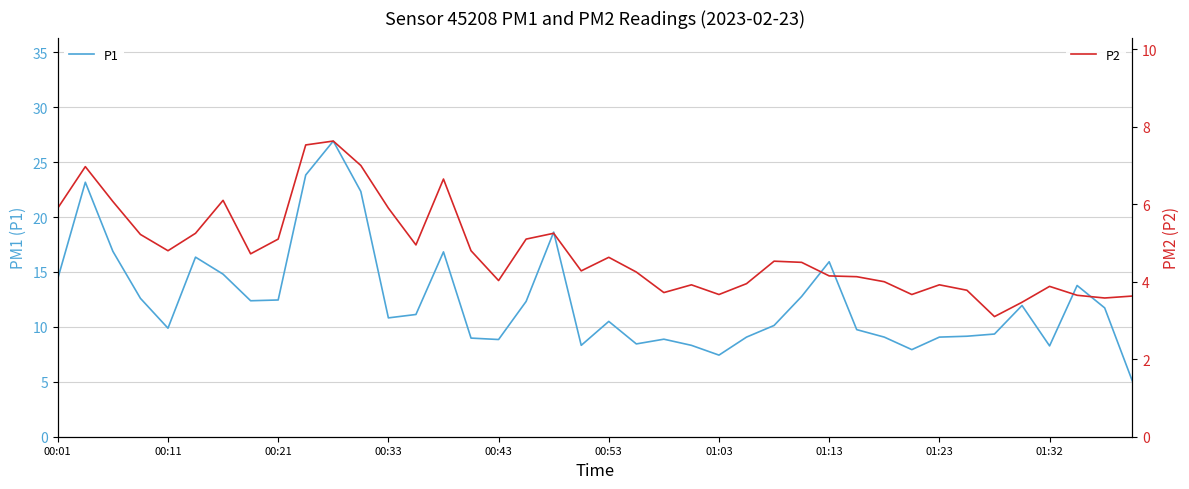

At how many categories does at least one series exceed 18?

5